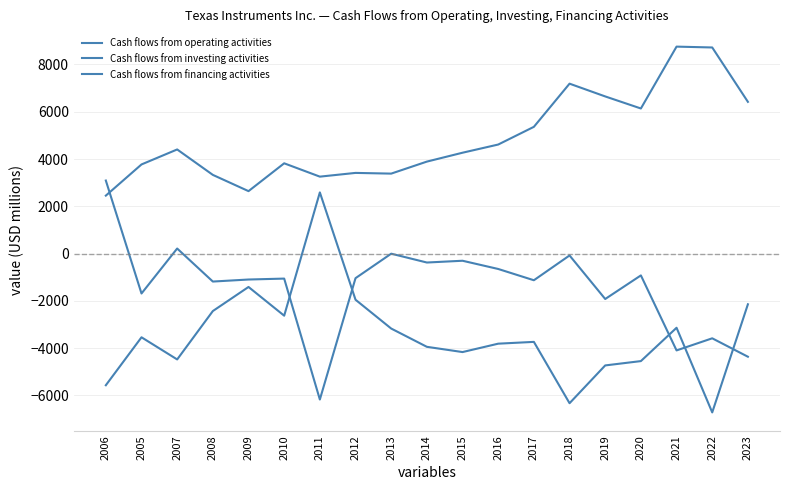

Count the number of data series in this chart.

3